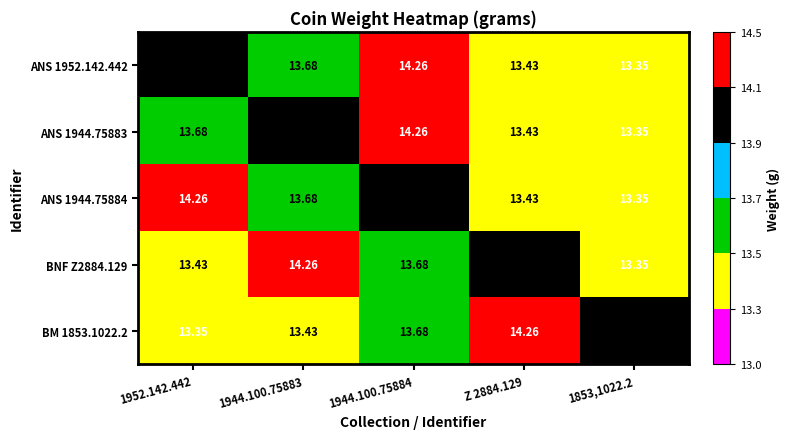

Is the value of ANS 1952.142.442 at 1853,1022.2 greater than the value of ANS 1944.75883 at Z 2884.129?

No